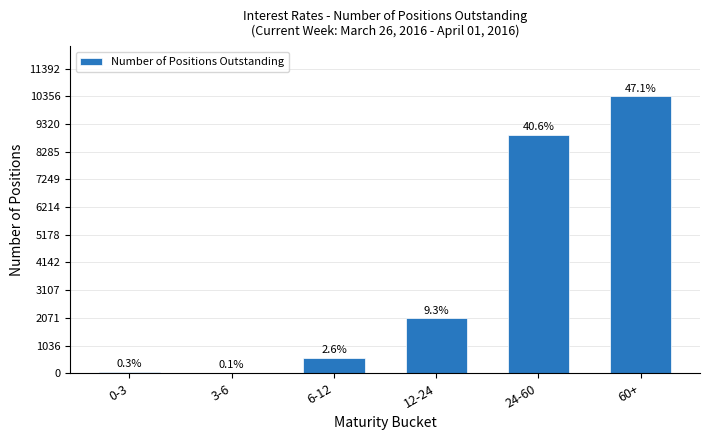

Which category has the lowest value across all series?

3-6